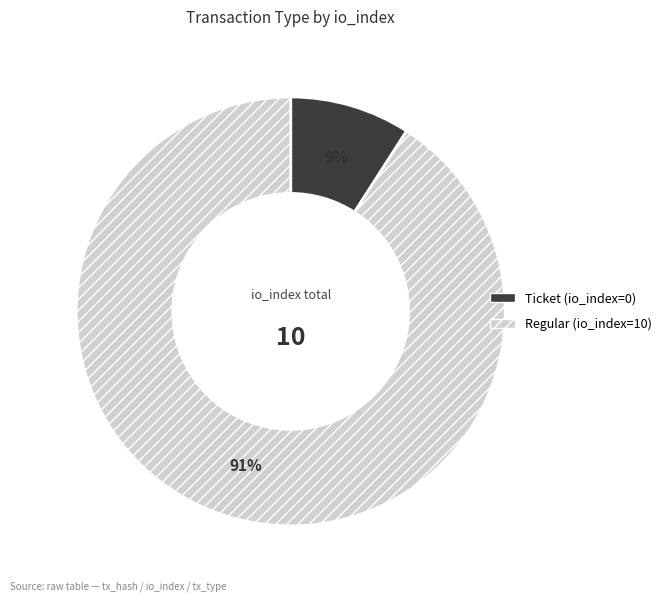

Do Regular (io_index=10) and Ticket (io_index=0) together represent more than half of the pie?

Yes